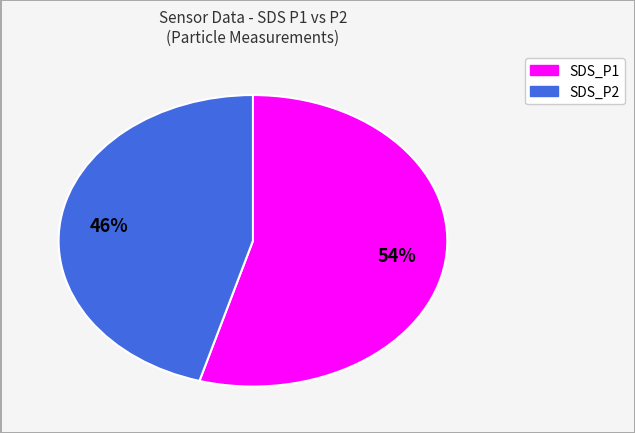

Count the number of slices in the pie.

2